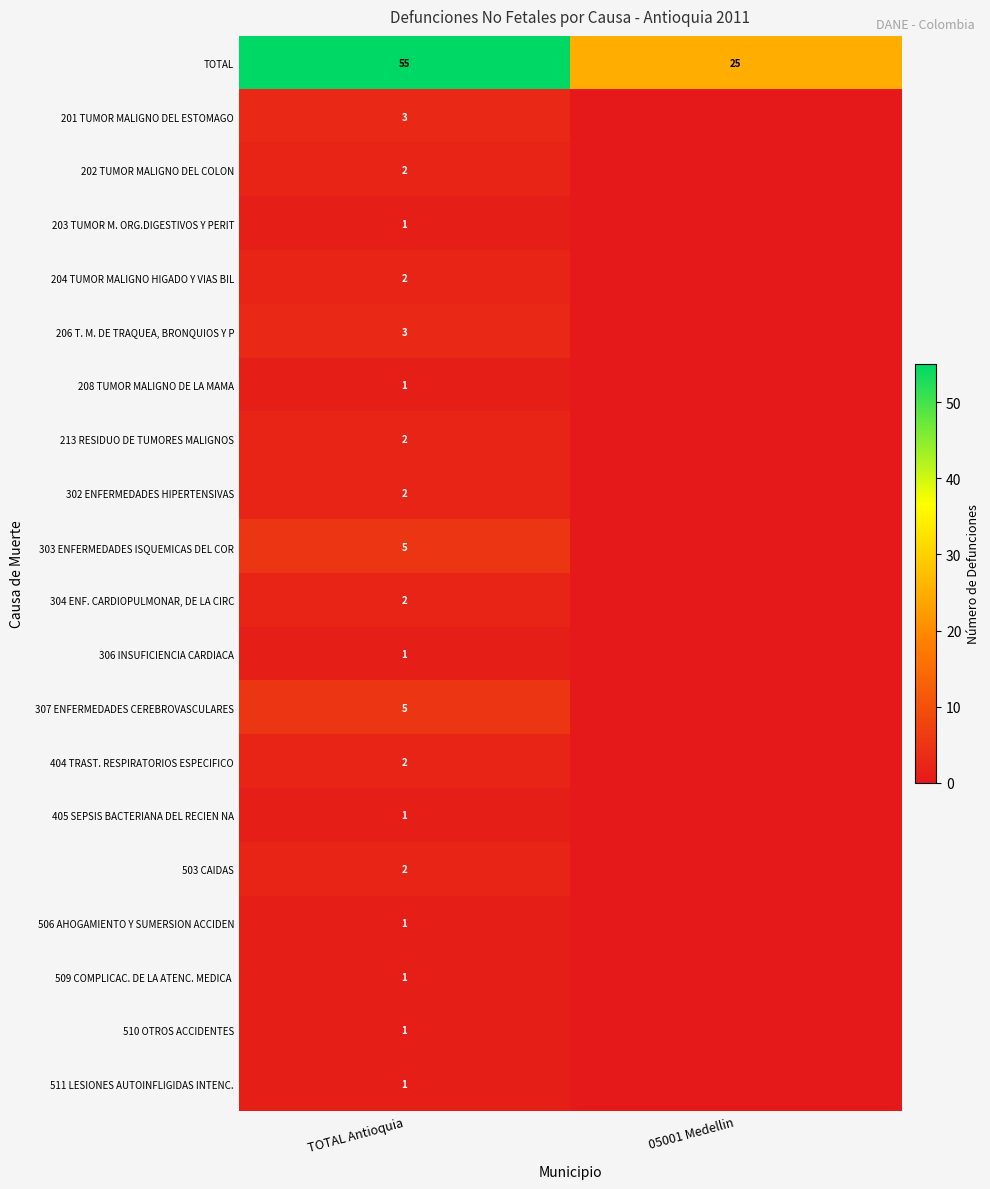

Rank the categories by TOTAL value from highest to lowest.

TOTAL Antioquia, 05001 Medellin